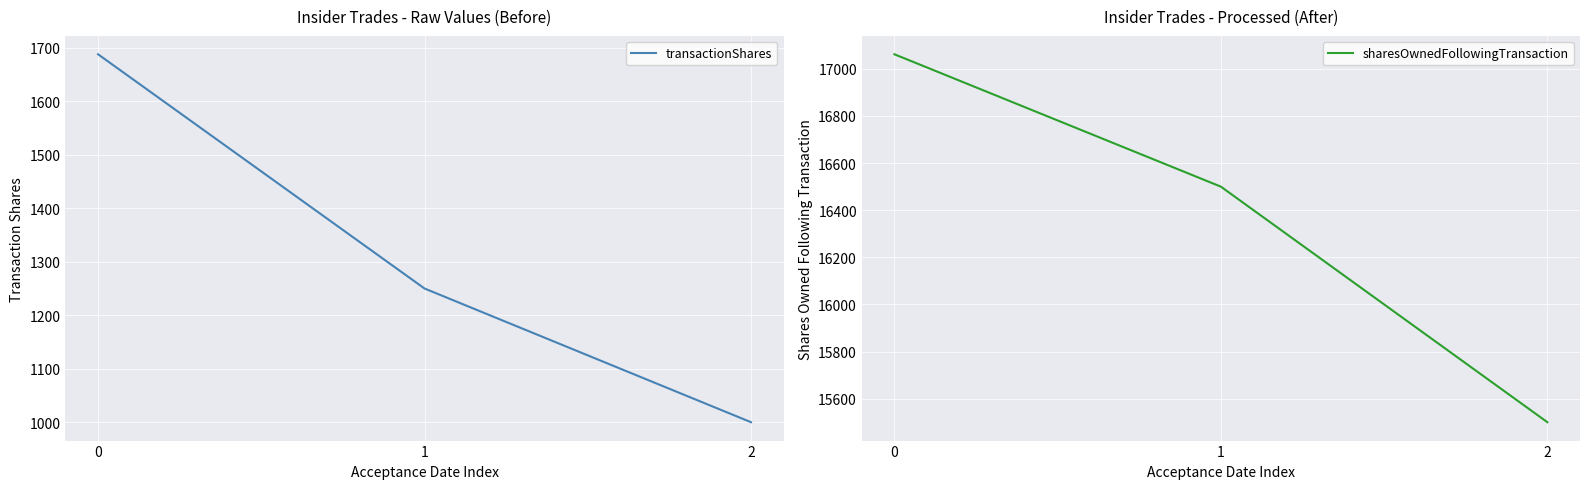

Reading left to right, transcribe all the data shown in this chart.

transactionShares: 1688	1250	1000
sharesOwnedFollowingTransaction: 17062	16500	15500